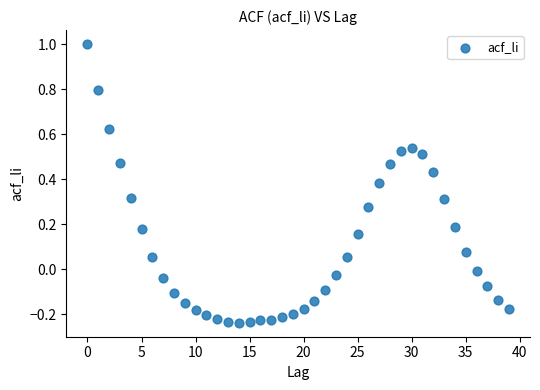

What is the range of Y values (max minus min)?

1.2